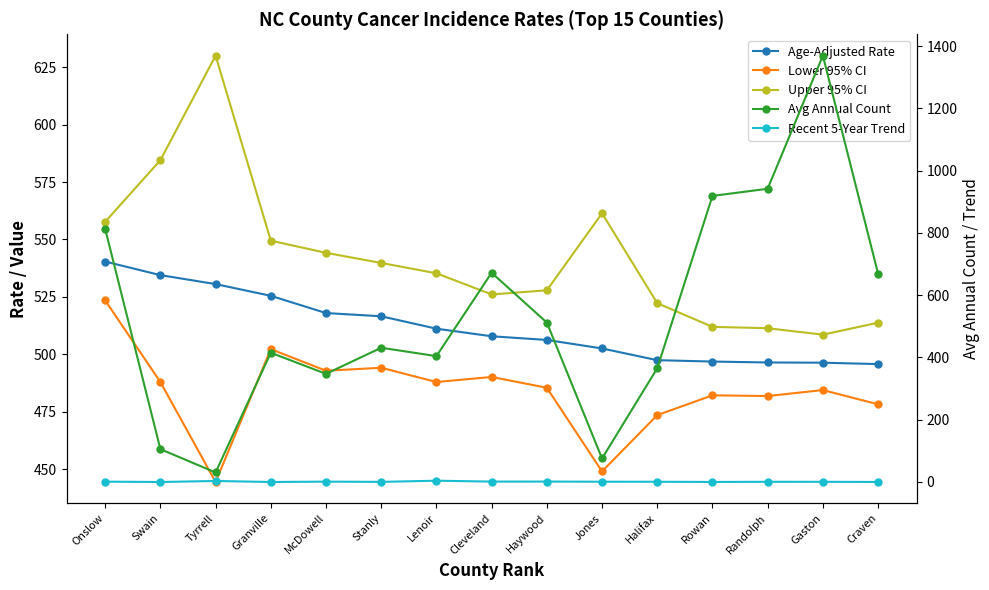

Does the chart have visible grid lines?

No